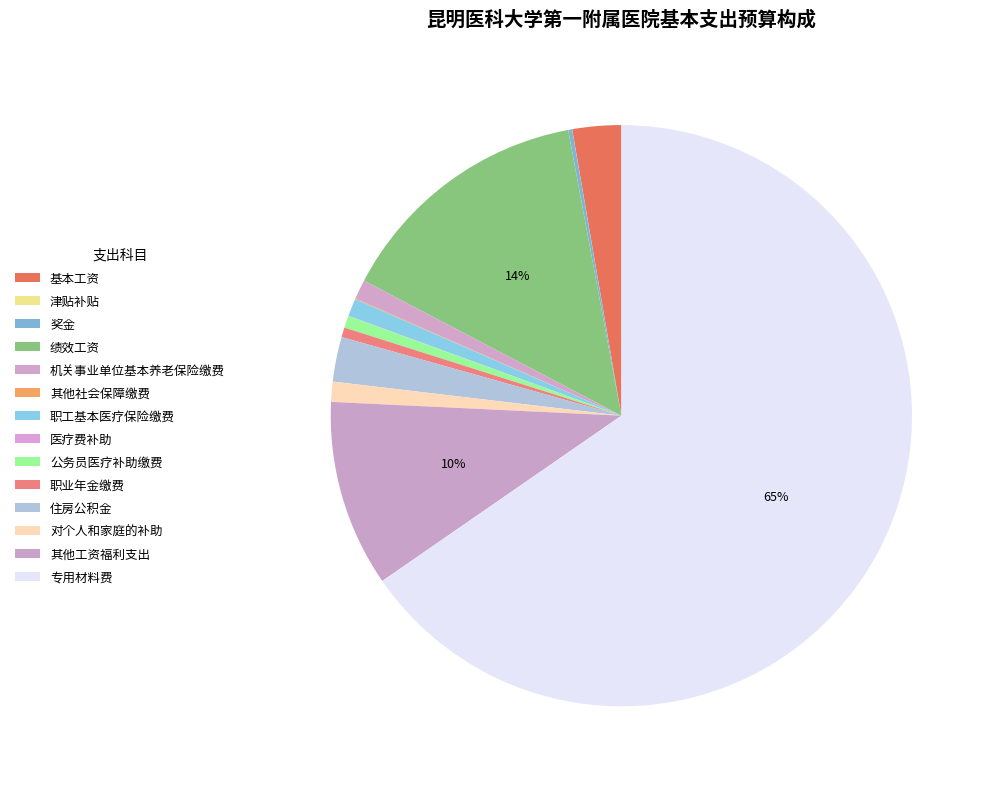

Is 专用材料费 the majority of the pie?

Yes